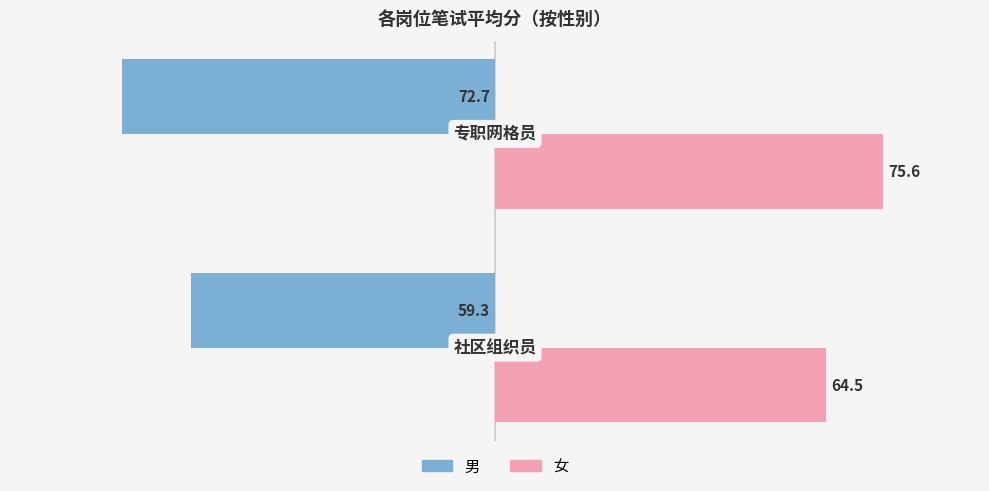

What is the difference between the maximum and minimum values in the 女 series?

11.1